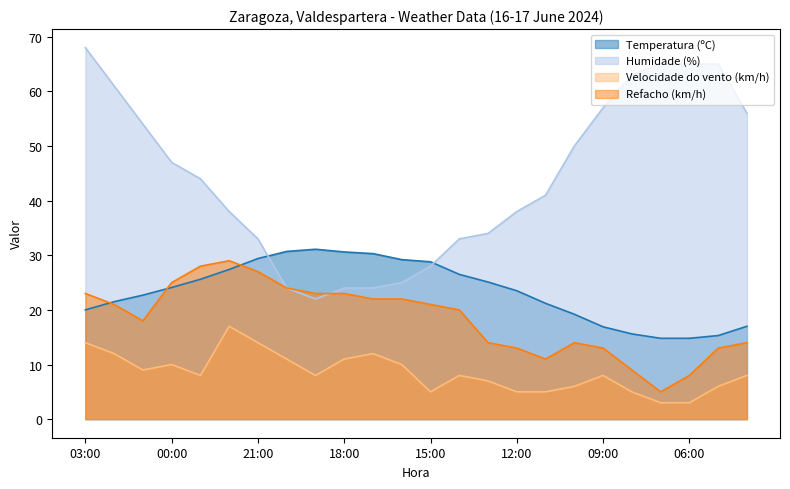

Where does the Velocidade do vento (km/h) series first go above 8?

03:00